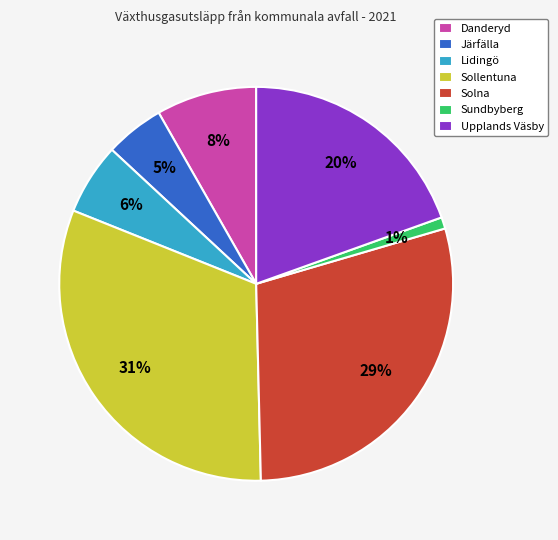

Count the number of slices in the pie.

7